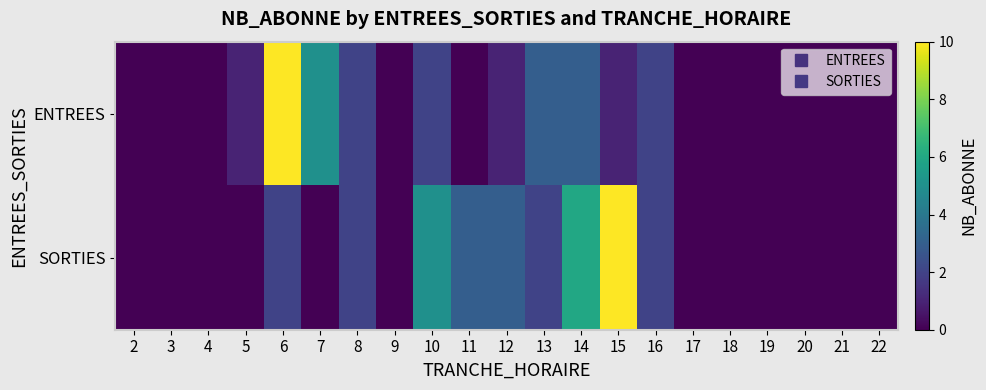

At which category is the sum across all series the highest?

6